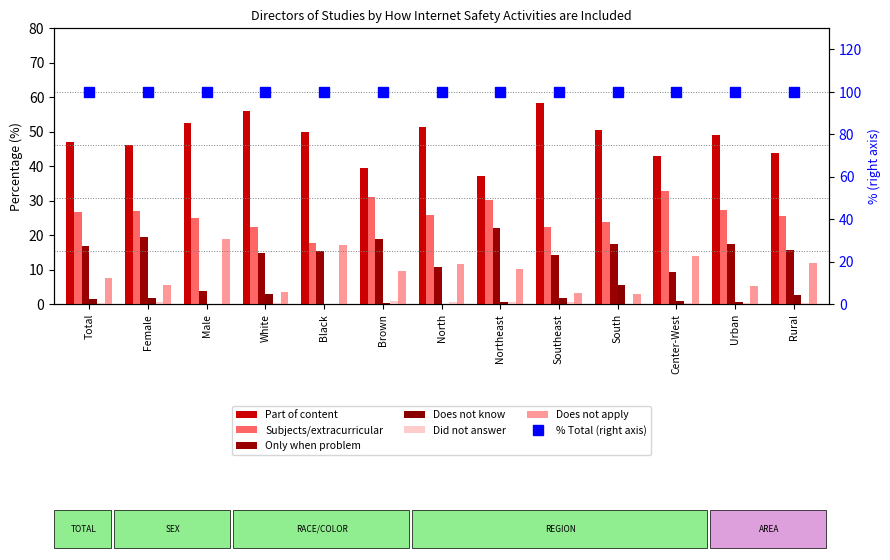

Which series changed the most between Female and Black?

Does not apply